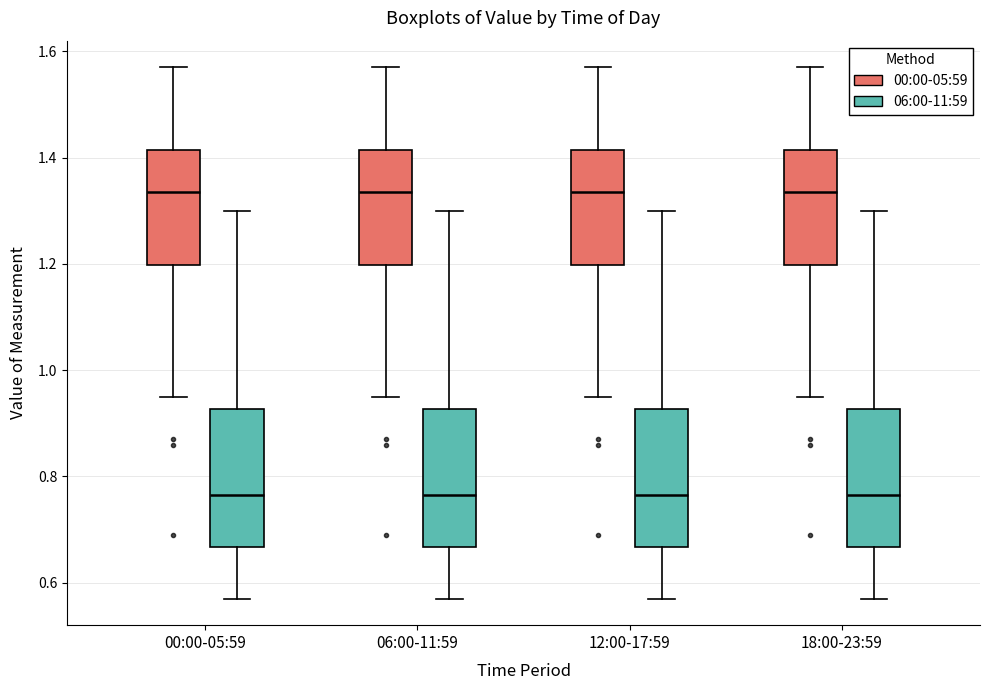

Reading left to right, transcribe this box plot: for each box, give where its median line is, the range the box spans, and where its two whiskers end, as read against the y-axis. The values are not printed on the chart, so give them approximately, as read against the axis.

00:00-05:59 (00:00-05:59): median 1.34, box 1.20 to 1.42, whiskers 0.96 to 1.58
00:00-05:59 (06:00-11:59): median 0.76, box 0.66 to 0.92, whiskers 0.58 to 1.30
06:00-11:59 (00:00-05:59): median 1.34, box 1.20 to 1.42, whiskers 0.96 to 1.58
06:00-11:59 (06:00-11:59): median 0.76, box 0.66 to 0.92, whiskers 0.58 to 1.30
12:00-17:59 (00:00-05:59): median 1.34, box 1.20 to 1.42, whiskers 0.96 to 1.58
12:00-17:59 (06:00-11:59): median 0.76, box 0.66 to 0.92, whiskers 0.58 to 1.30
18:00-23:59 (00:00-05:59): median 1.34, box 1.20 to 1.42, whiskers 0.96 to 1.58
18:00-23:59 (06:00-11:59): median 0.76, box 0.66 to 0.92, whiskers 0.58 to 1.30